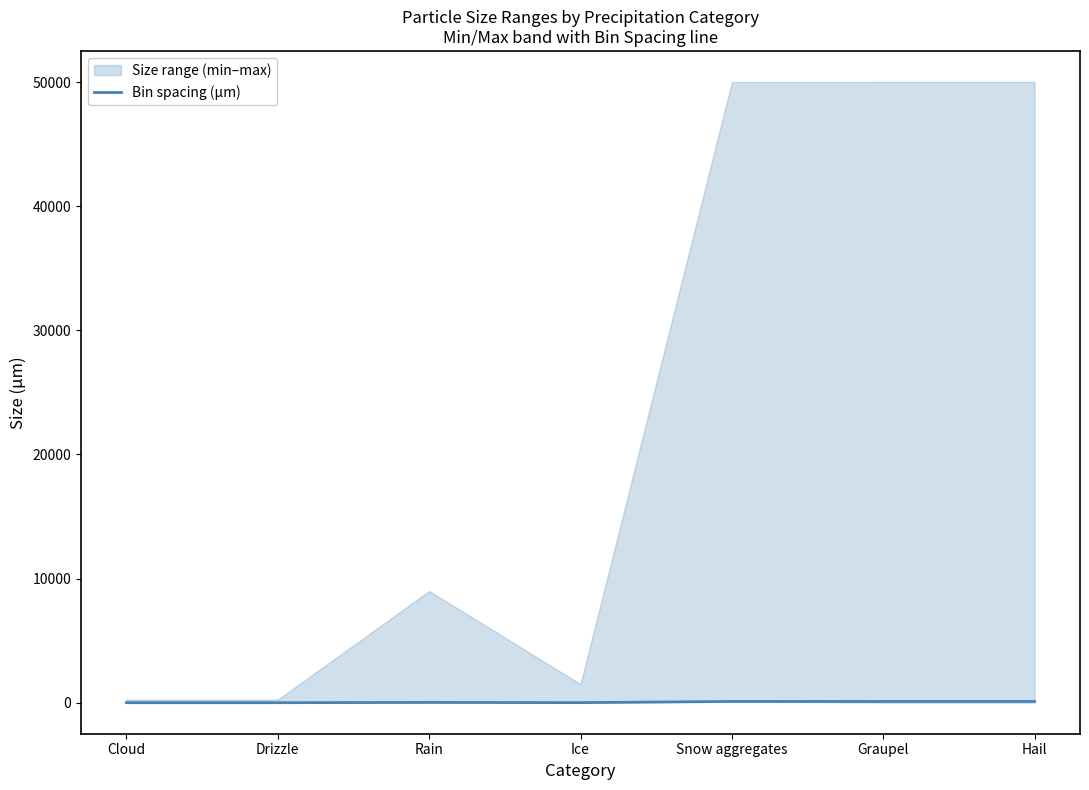

What is the difference between the maximum and minimum values?

99